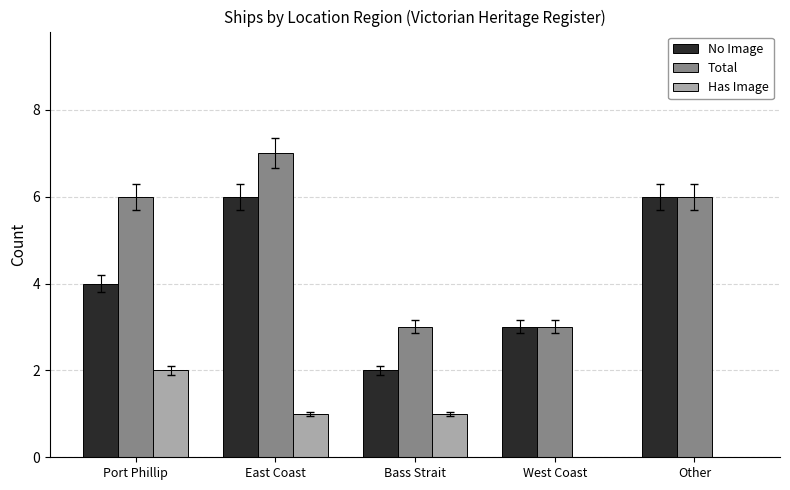

What is the total value across all series at East Coast?

14